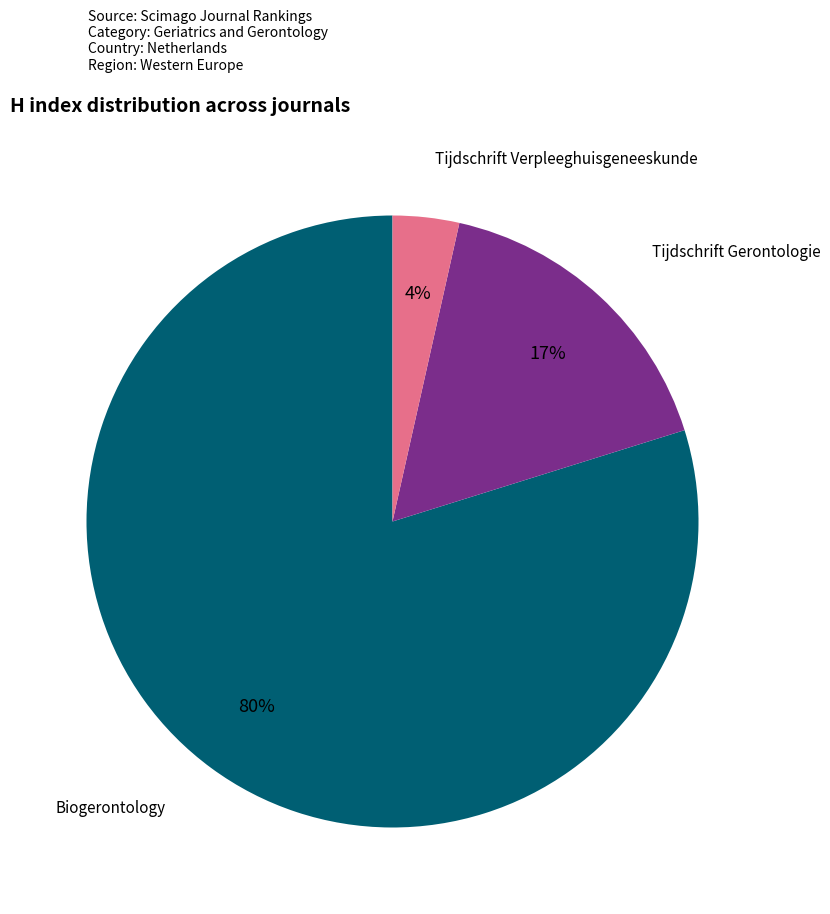

Rank the categories by value from highest to lowest.

Biogerontology, Tijdschrift Gerontologie, Tijdschrift Verpleeghuisgeneeskunde